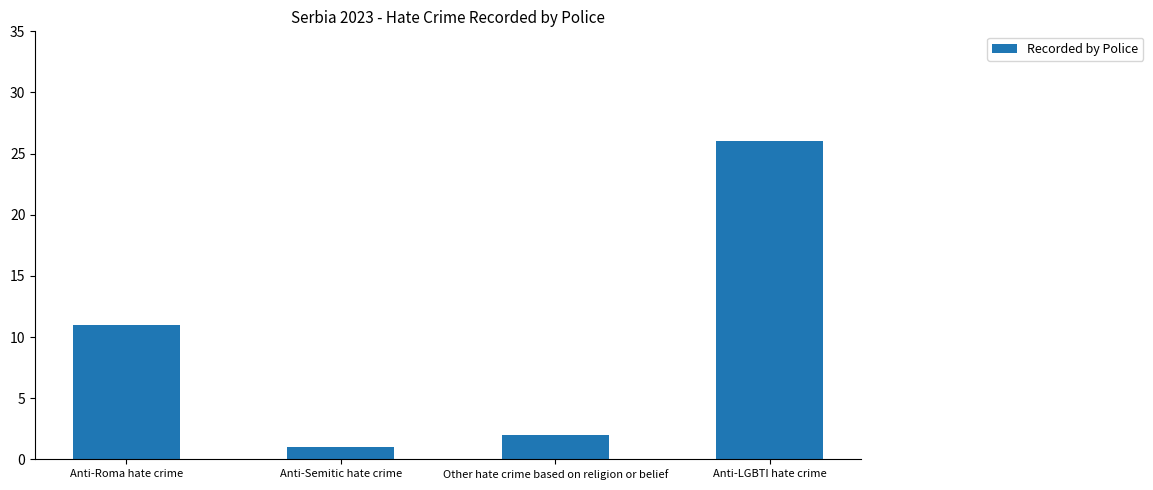

How many data points are less than 11?

2